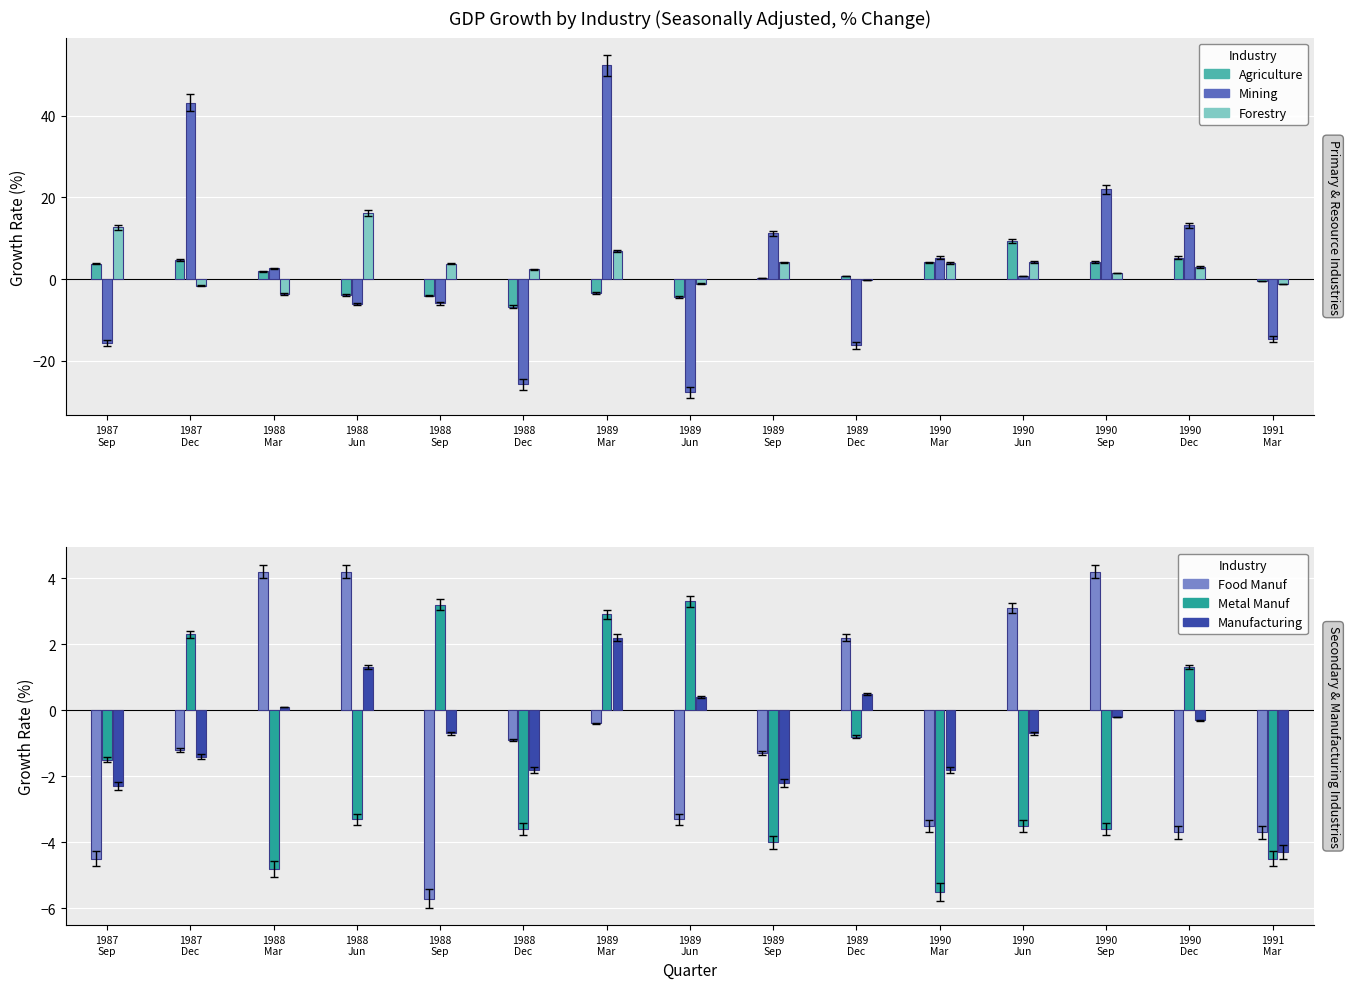

At which label is Mining closest to 12?

1989
Sep